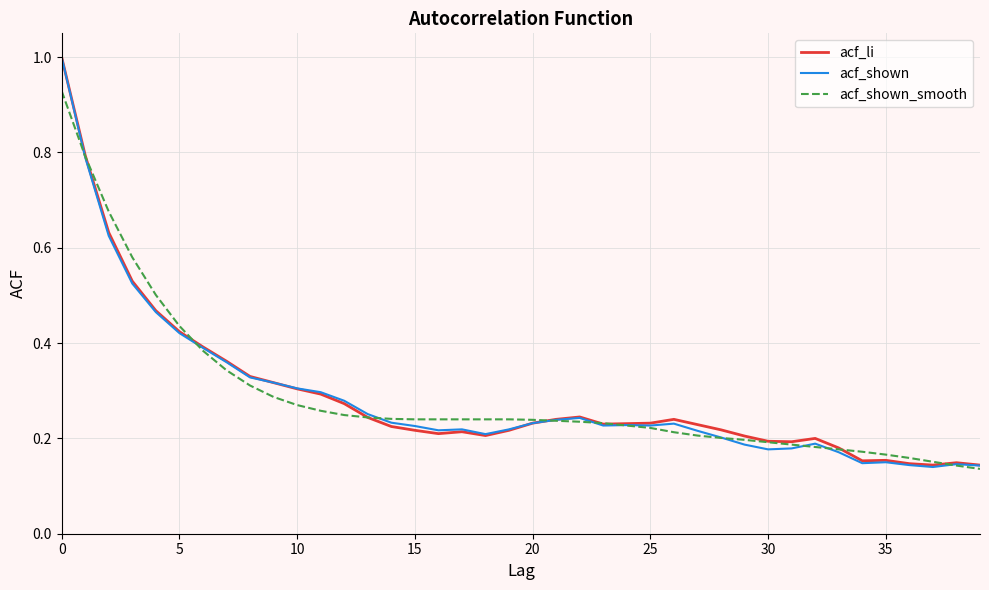

Which series has the largest range (max minus min)?

acf_shown